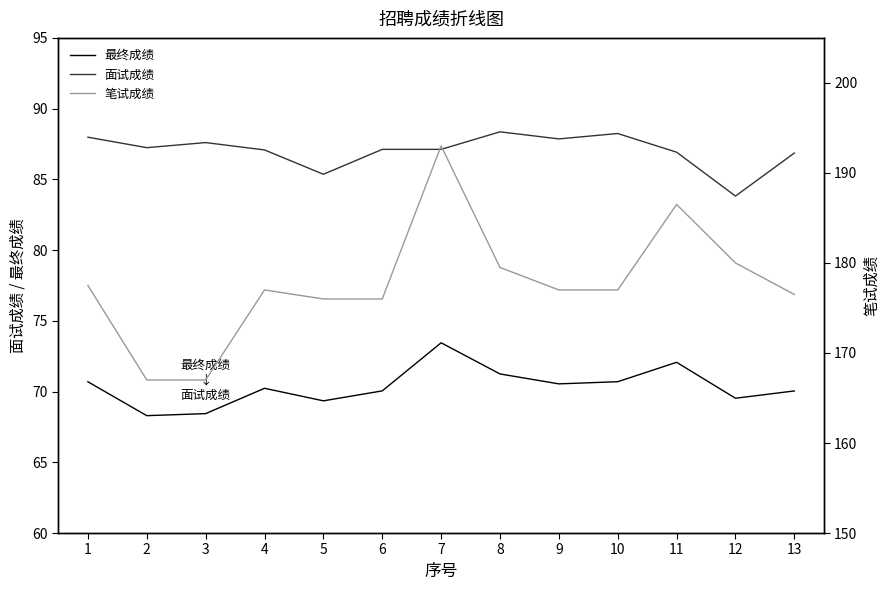

At which category does 面试成绩 reach its first local valley?

2